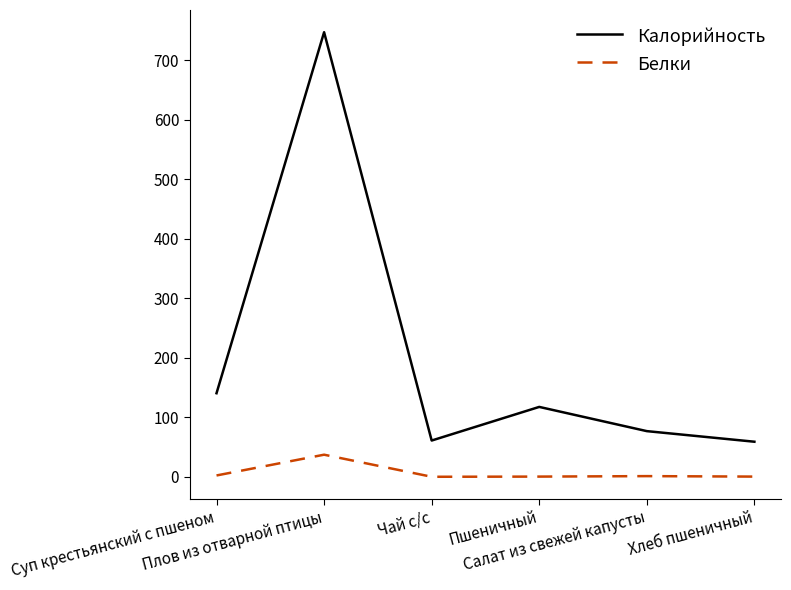

True or false: Калорийность and Белки intersect in this chart.

False